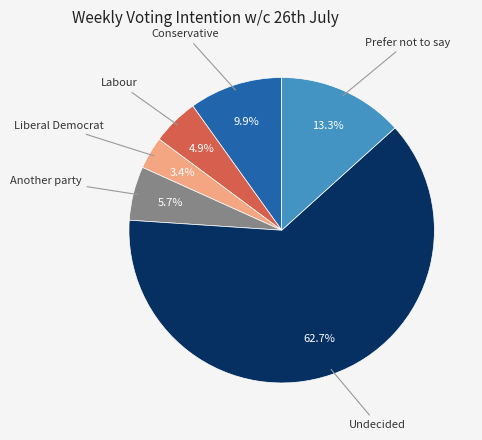

How many segments does this pie chart have?

6